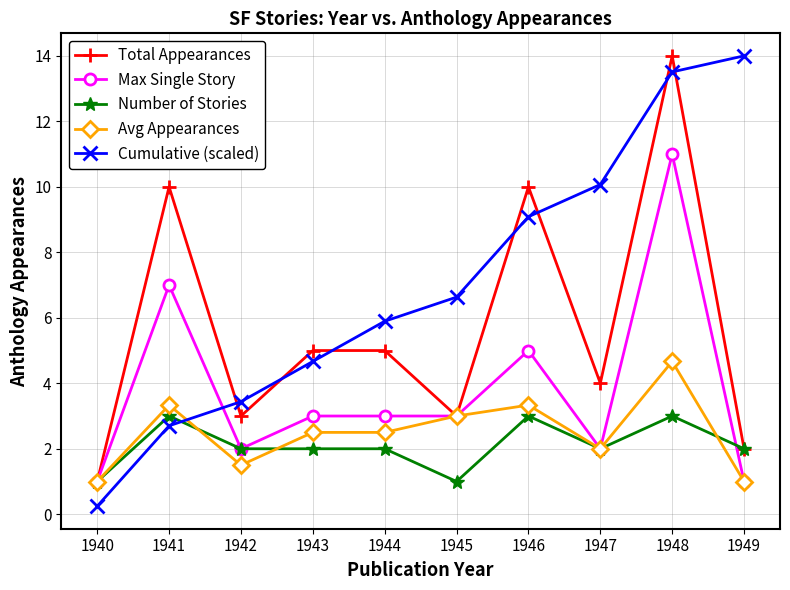

Reading left to right, what are all the values shown in this chart?

Total Appearances: 1940=1.0	1941=10.0	1942=3.0	1943=5.0	1944=5.0	1945=3.0	1946=10.0	1947=4.0	1948=14.0	1949=2.0
Max Single Story: 1940=1.0	1941=7.0	1942=2.0	1943=3.0	1944=3.0	1945=3.0	1946=5.0	1947=2.0	1948=11.0	1949=1.0
Number of Stories: 1940=1.0	1941=3.0	1942=2.0	1943=2.0	1944=2.0	1945=1.0	1946=3.0	1947=2.0	1948=3.0	1949=2.0
Avg Appearances: 1940=1.0	1941=3.3	1942=1.5	1943=2.5	1944=2.5	1945=3.0	1946=3.3	1947=2.0	1948=4.7	1949=1.0
Cumulative (scaled): 1940=0.2	1941=2.7	1942=3.4	1943=4.7	1944=5.9	1945=6.6	1946=9.1	1947=10.1	1948=13.5	1949=14.0